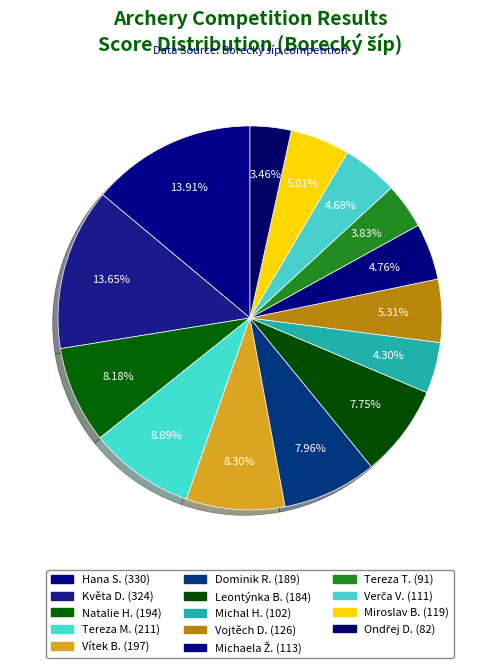

How many slices are in this pie chart?

14